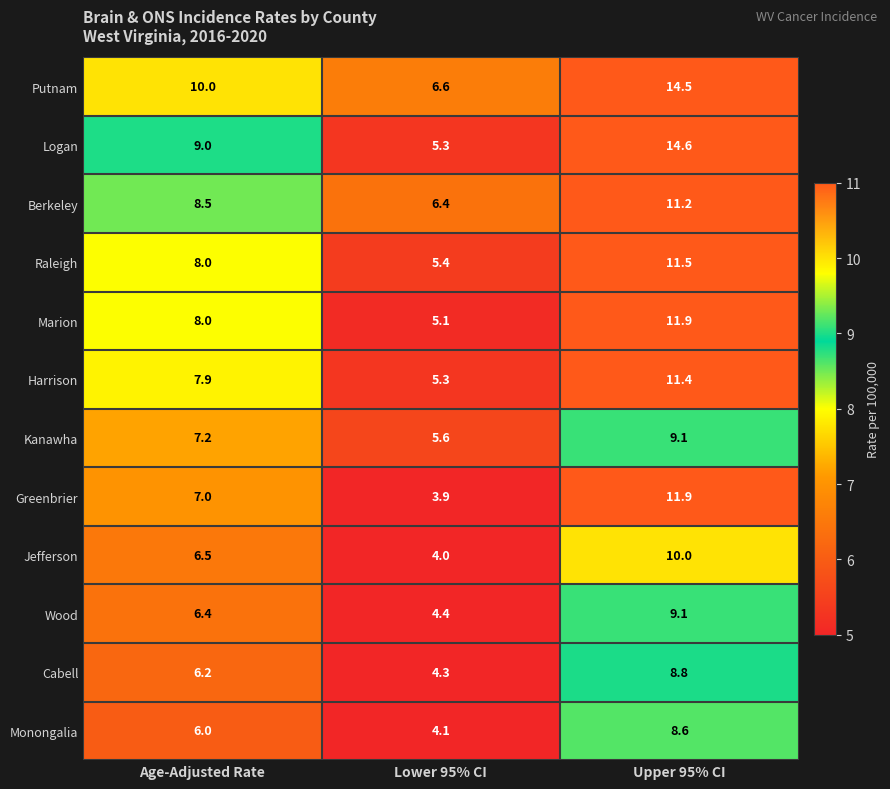

What is the difference between the highest and lowest values at Upper 95% CI?

6.0